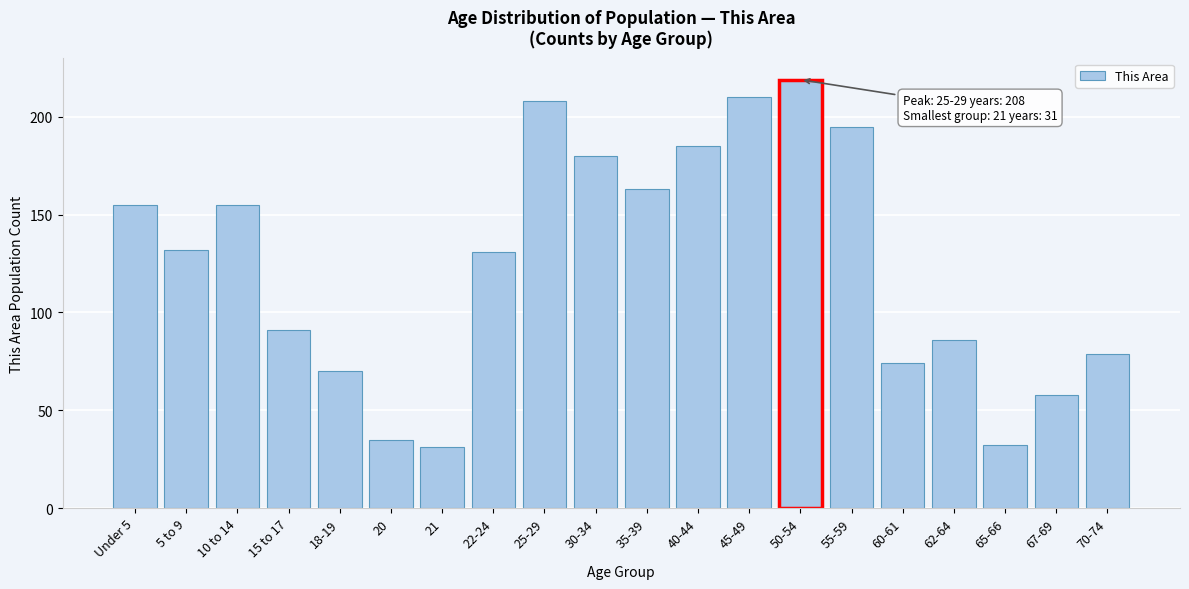

Reading left to right, list all the values displayed in this chart.

155	132	155	91	70	35	31	131	208	180	163	185	210	219	195	74	86	32	58	79